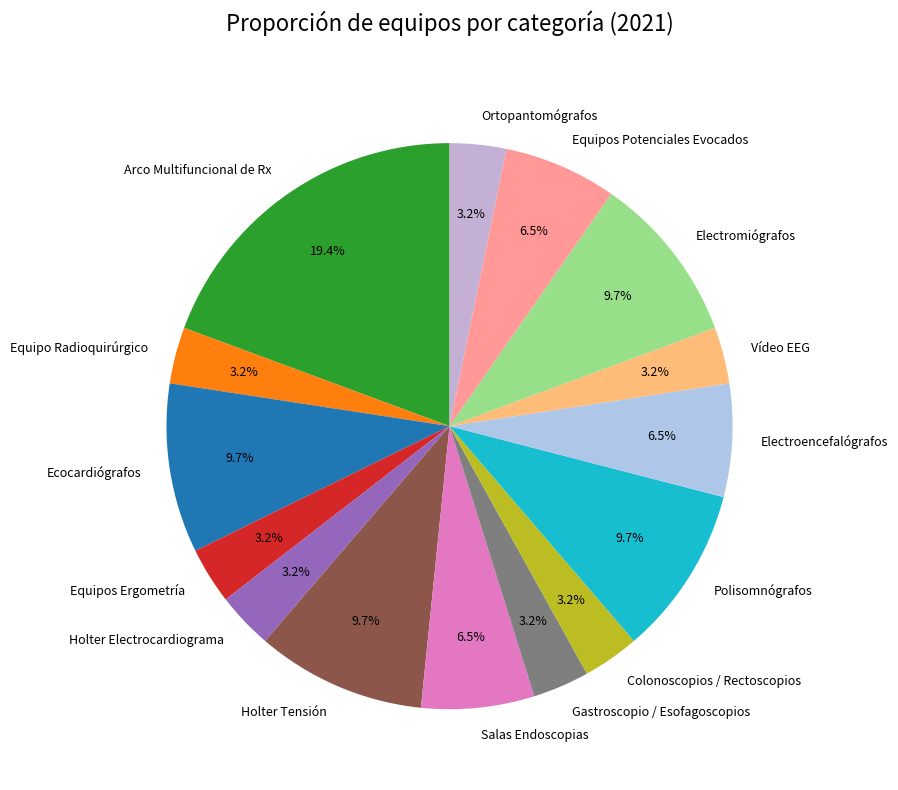

Is there any slice that represents more than half of the pie?

No